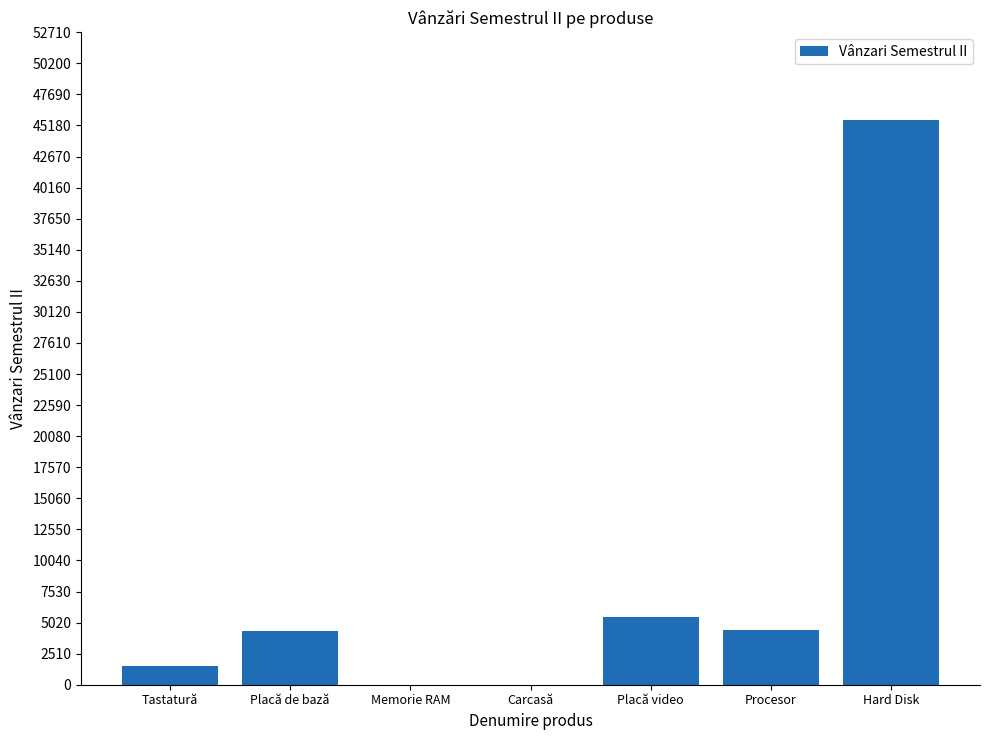

Is it true that the value at Placă video is 2140?

False